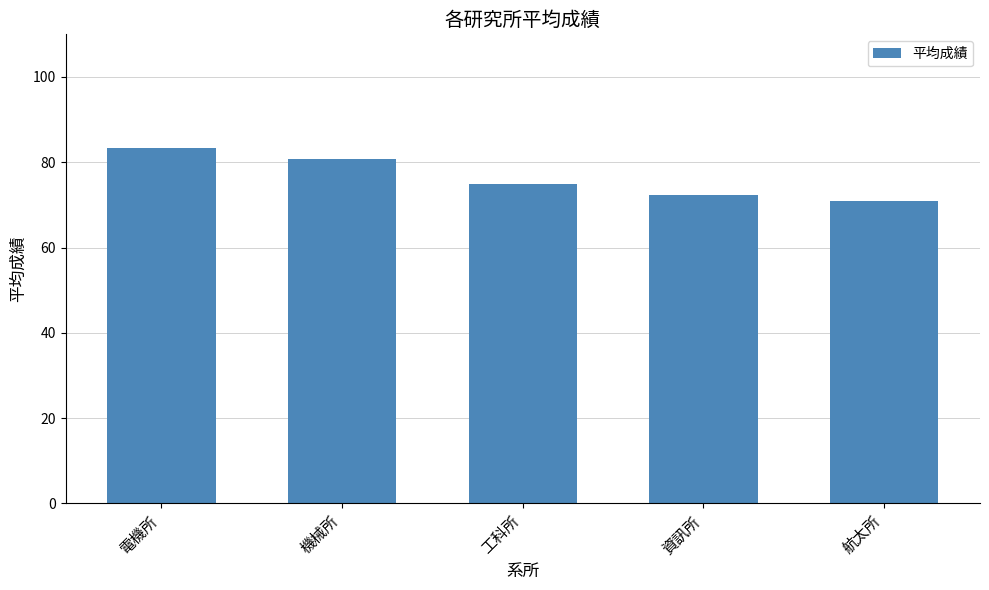

The chart shows a value of 105.0 at 航太所. True or false?

False